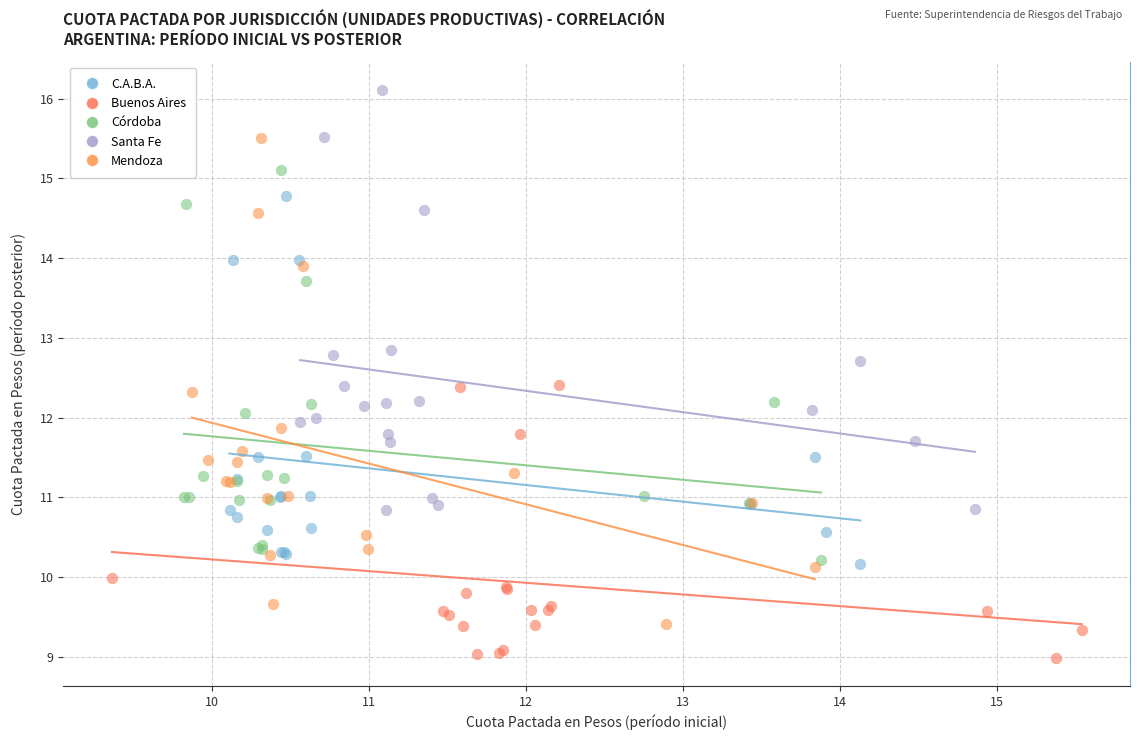

Which series contains the highest Y value?

Santa Fe